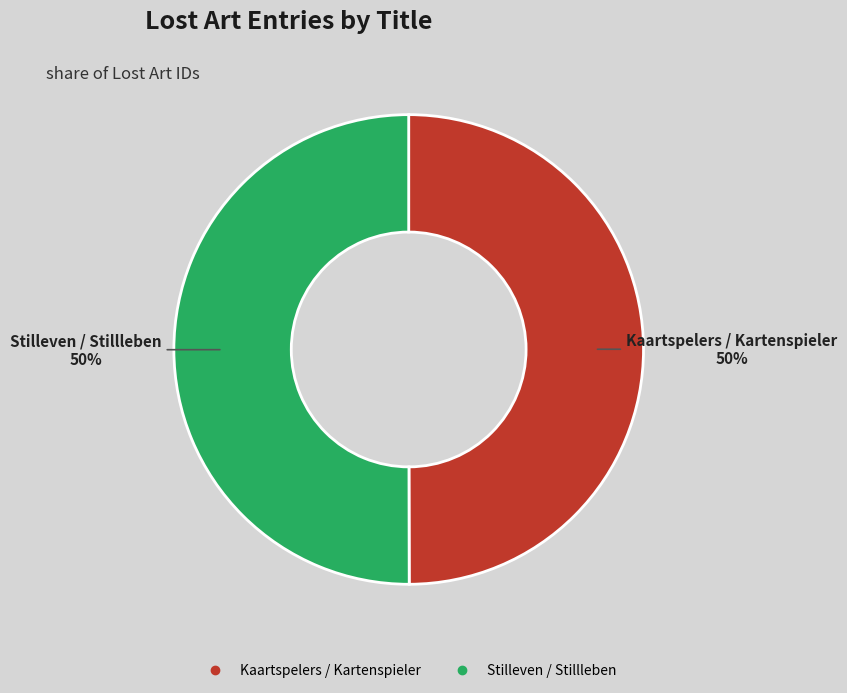

Is it true that Kaartspelers / Kartenspieler is 65% of the pie?

False